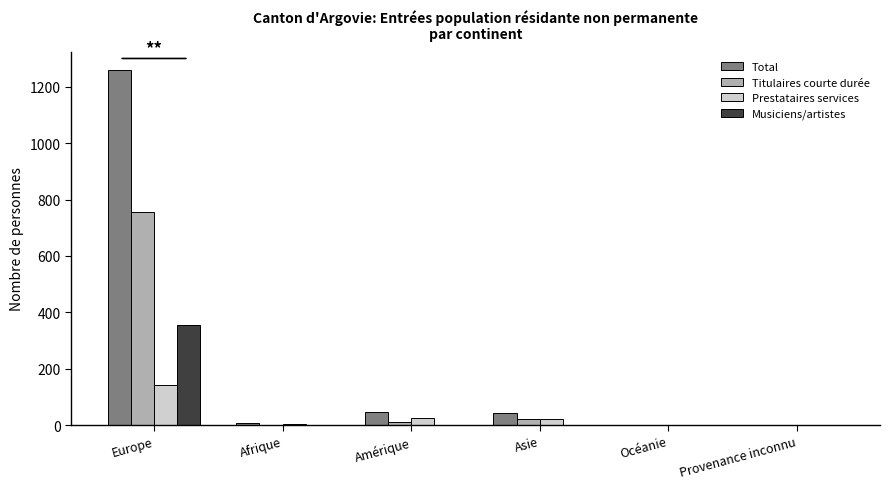

What is the maximum value for Titulaires courte durée?

755